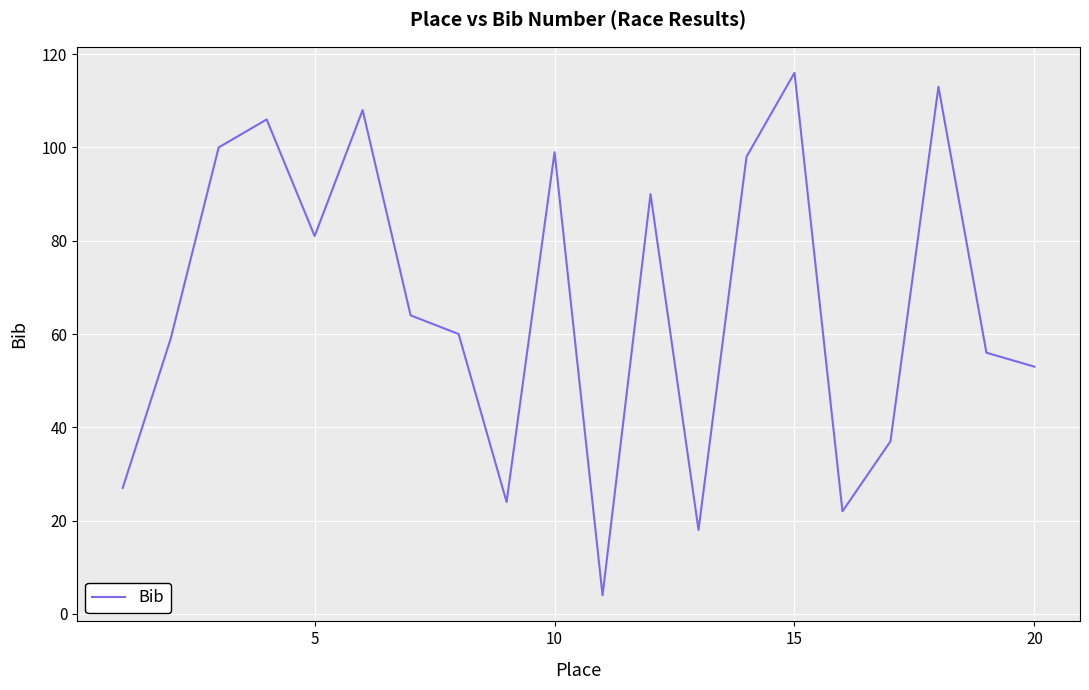

What is the difference between the maximum and minimum values?

112